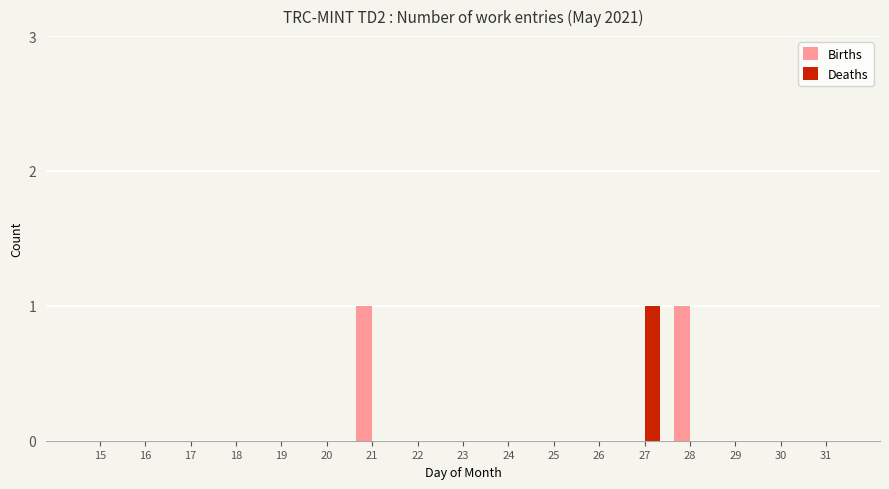

Is the value of Deaths at 27 greater than the value of Births at 25?

Yes